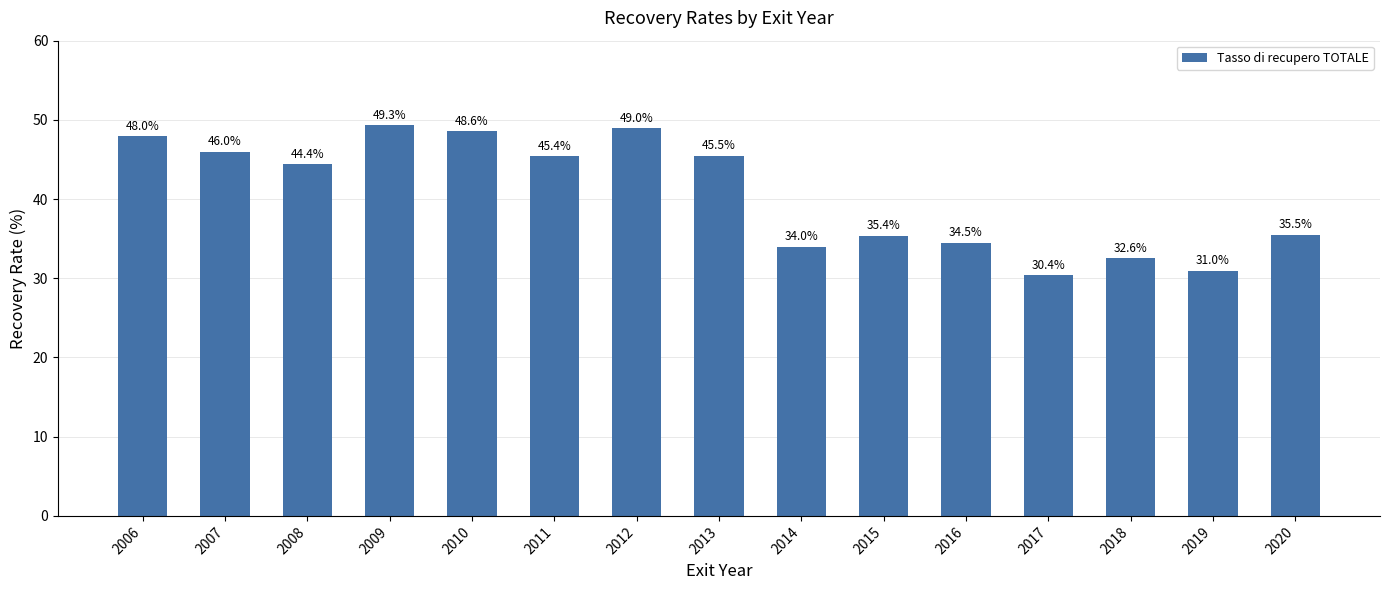

What is the average value?

40.6